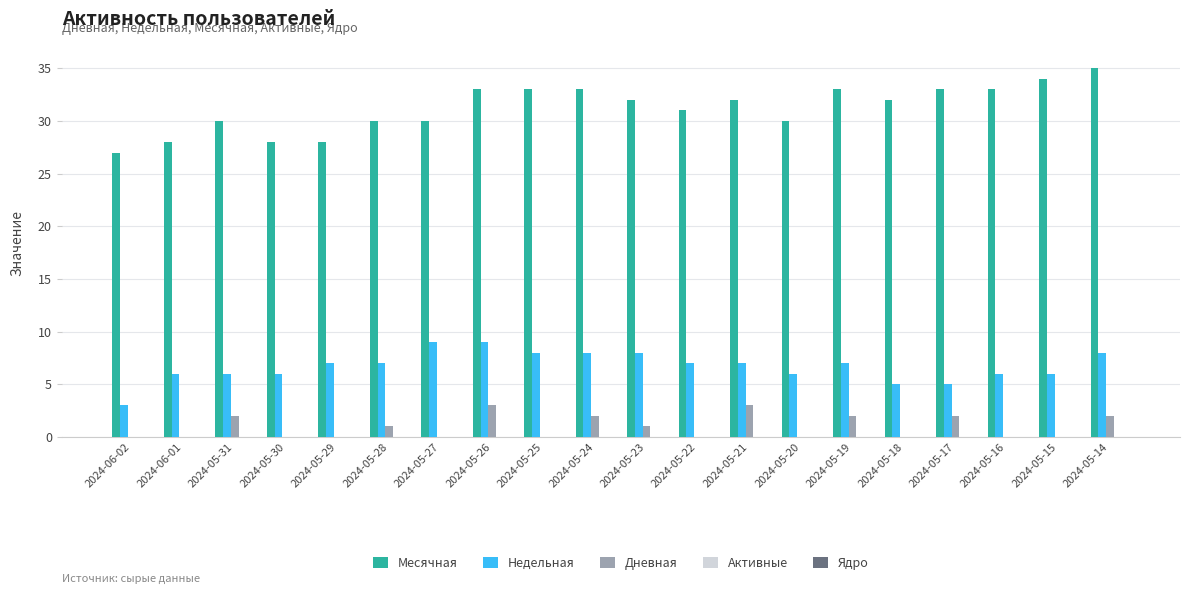

What is the sum of all Дневная values?

18